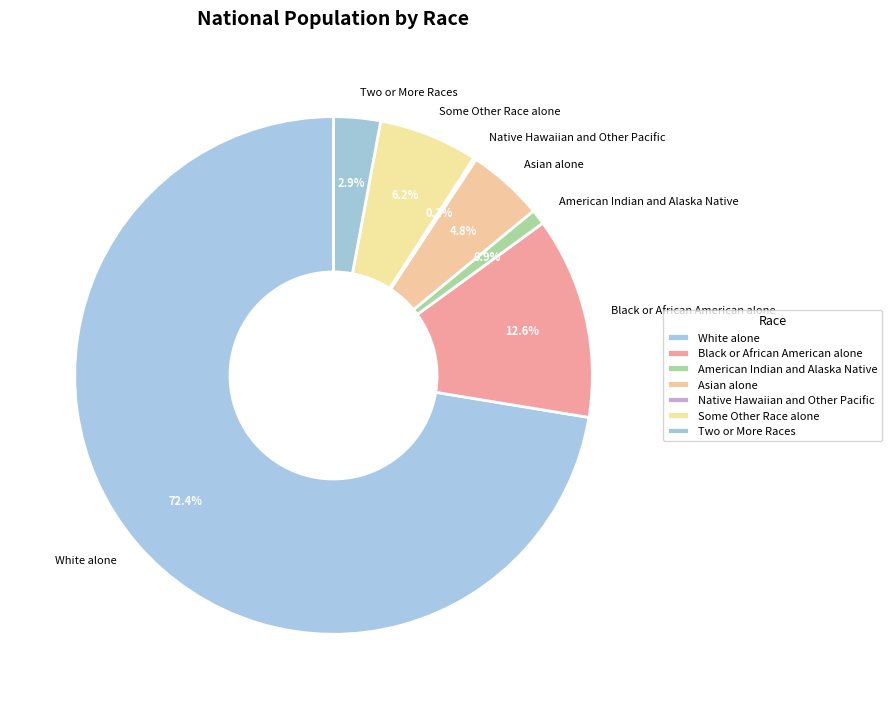

Which category has the biggest portion of the pie?

White alone